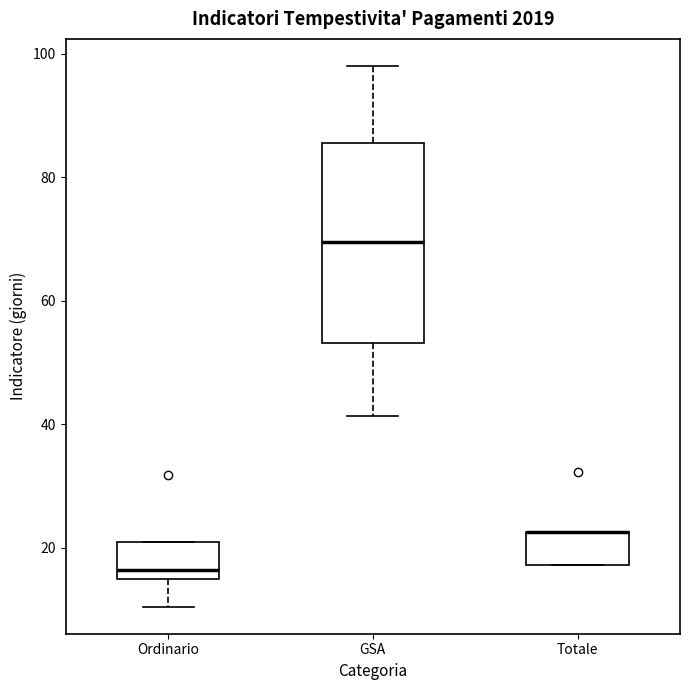

Reading left to right, transcribe this box plot: for each box, give where its median line is, the range the box spans, and where its two whiskers end, as read against the y-axis. The values are not printed on the chart, so give them approximately, as read against the axis.

Ordinario: median 16, box 14 to 20, whiskers 10 to 20
GSA: median 70, box 54 to 86, whiskers 42 to 98
Totale: median 22 (drawn on the box's upper edge), box 18 to 22, whiskers 18 to 22